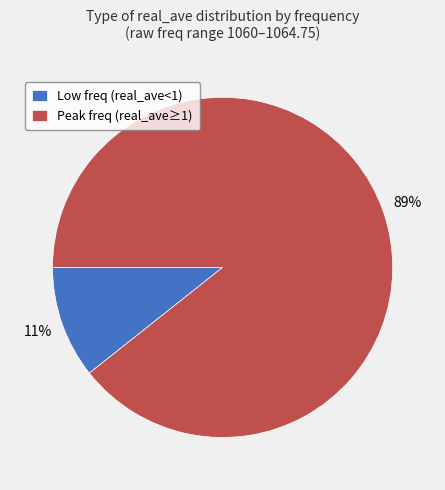

How many slices are in this pie chart?

2